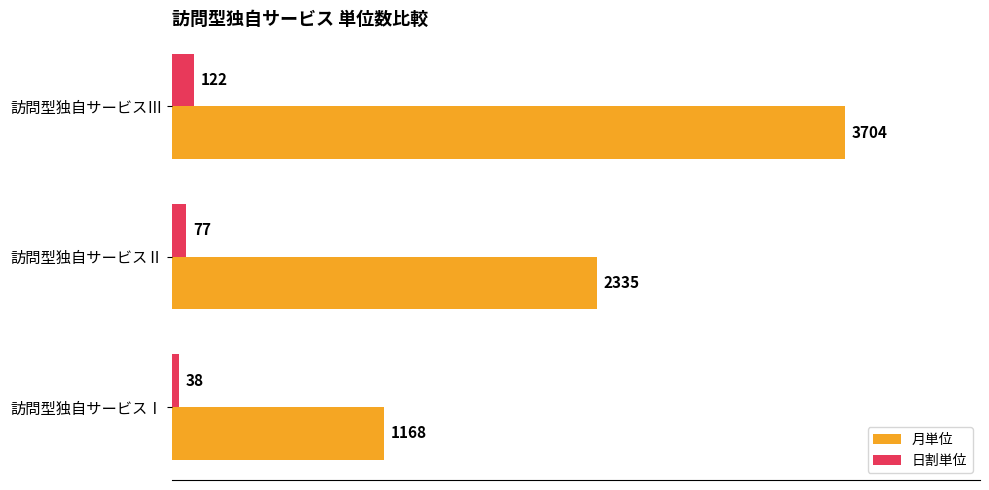

What is the sum of the 月単位 values at 訪問型独自サービスⅡ and 訪問型独自サービスⅢ?

6039